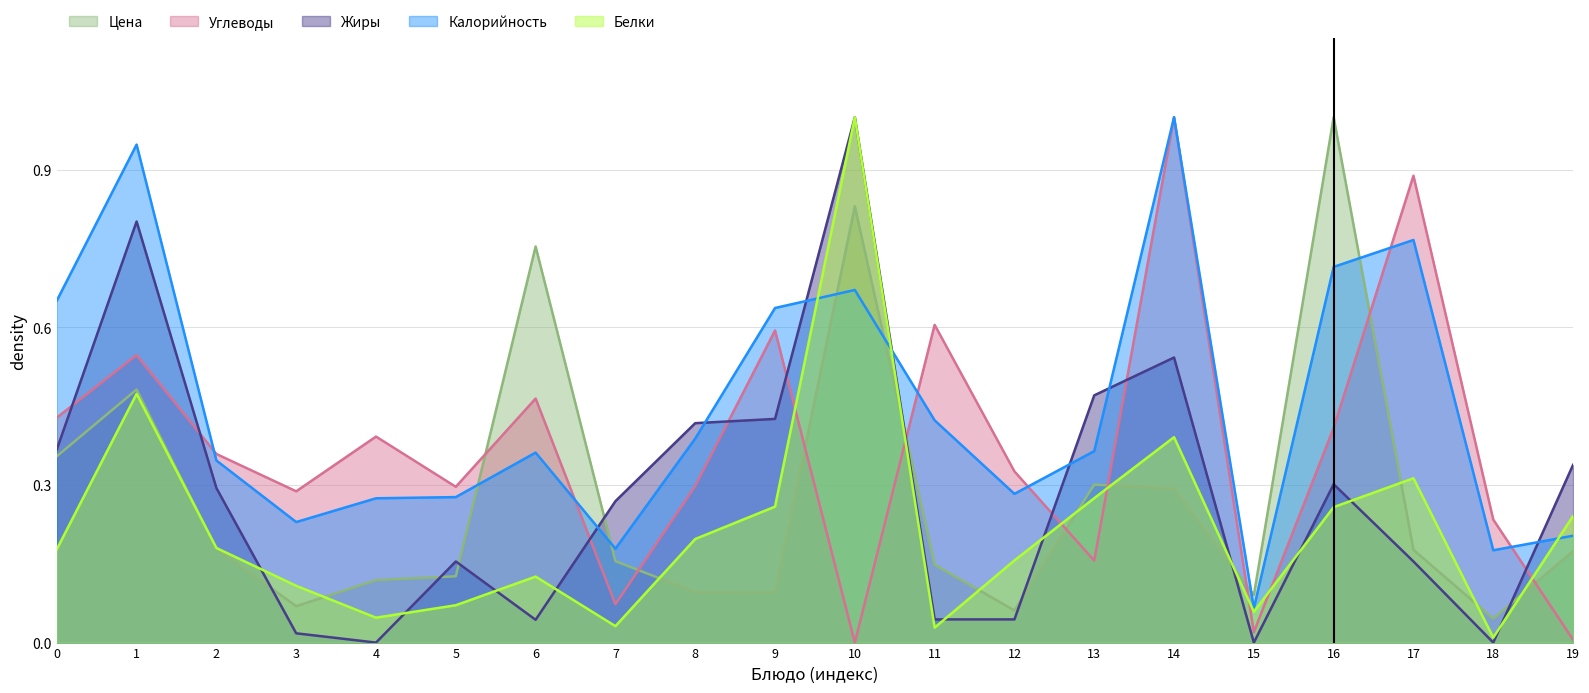

What is the maximum value shown in the chart?

1.0